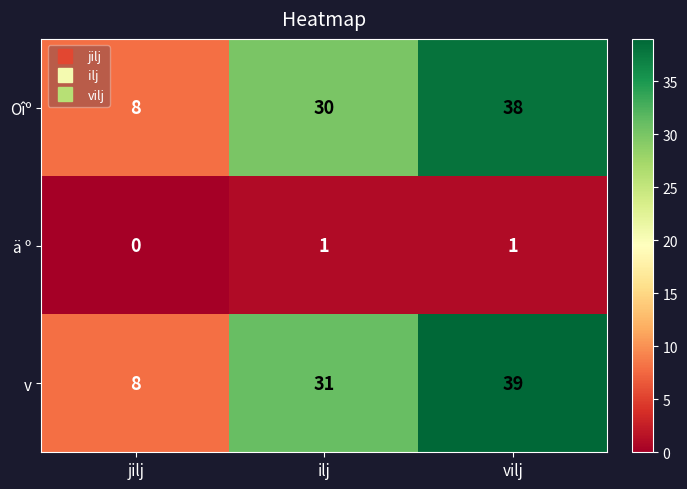

At vilj, list the series in order from smallest to largest.

ä º, Oîº, v